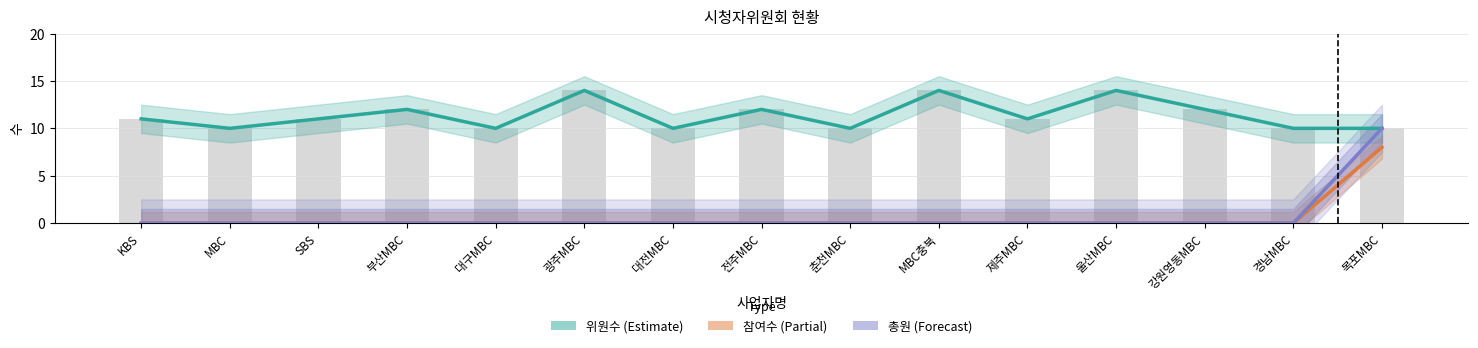

Are the bars grouped side by side (vs. stacked)?

Yes